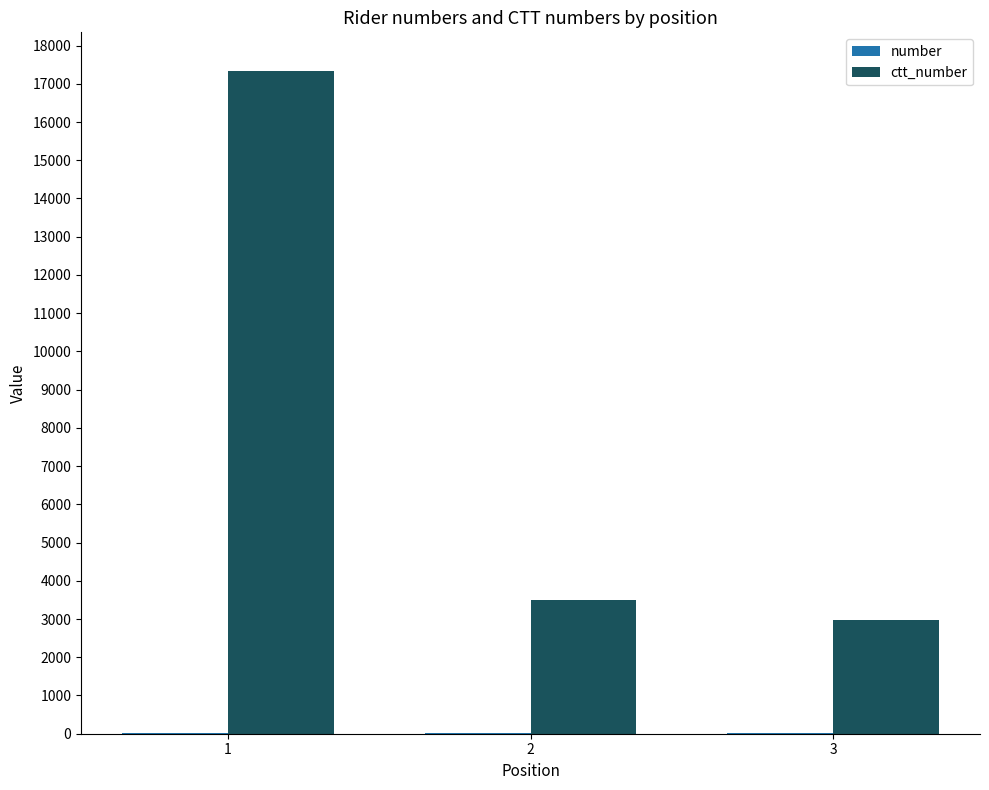

Is it true that number equals 4 at 2?

False